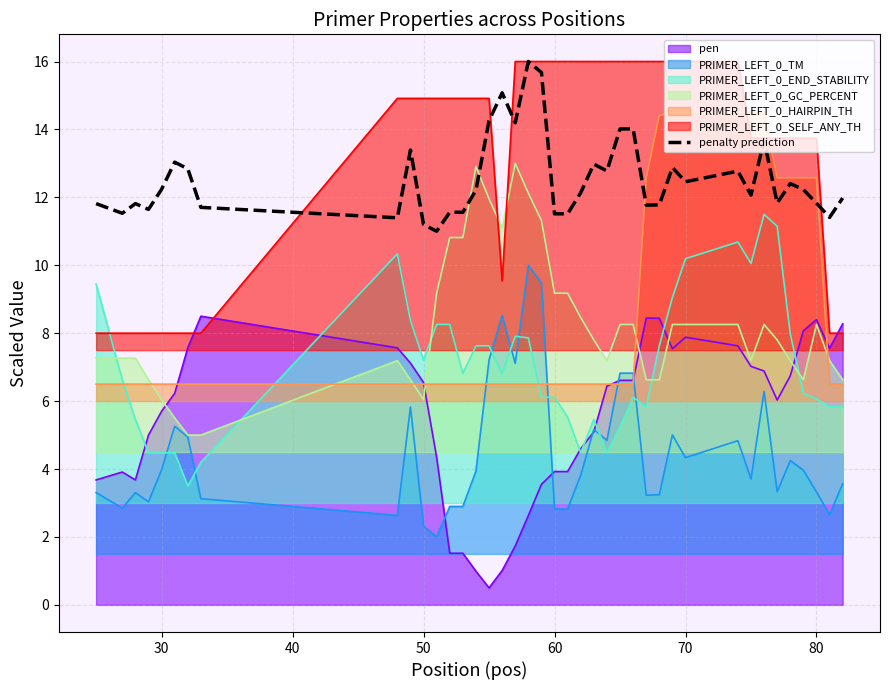

True or false: PRIMER_LEFT_0_SELF_ANY_TH has a value of 22.6 at 60.

False